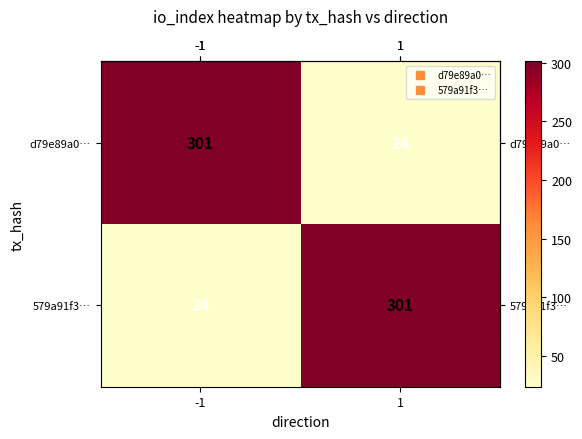

Is it true that d79e89a0… equals 93 at -1?

False